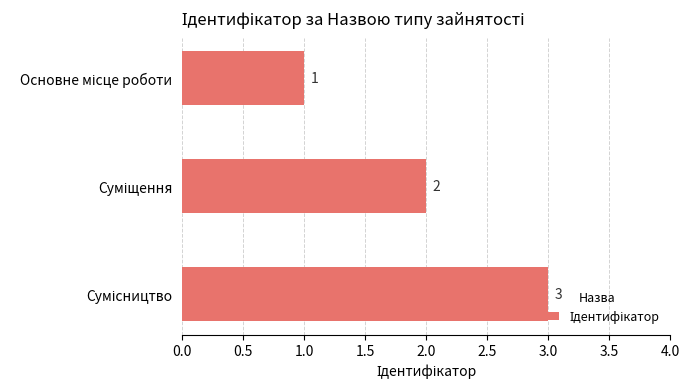

What is the value of the 2nd bar from the top?

2